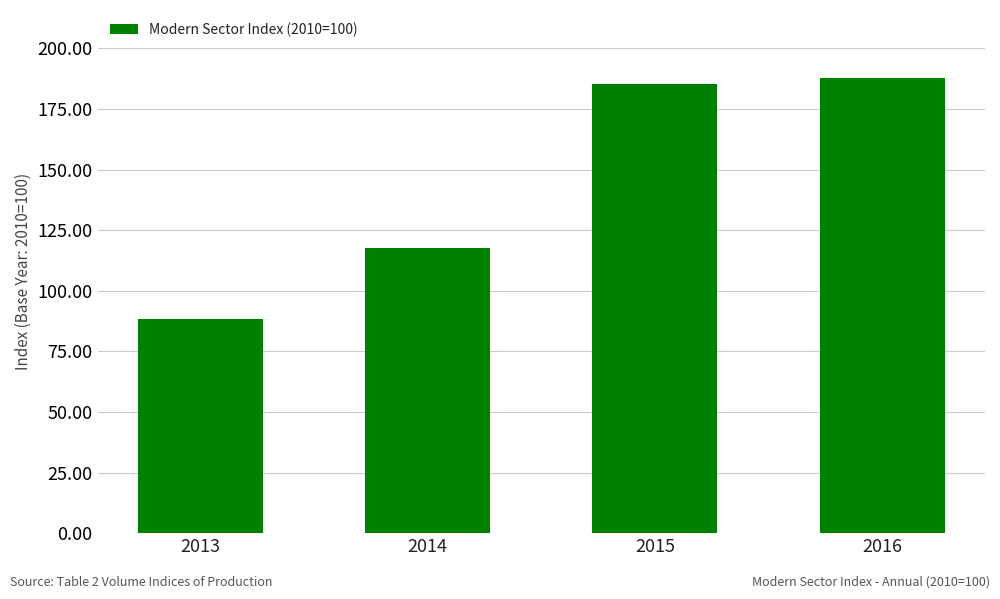

Reading left to right, what are all the values shown in this chart?

2013=88.3	2014=117.8	2015=185.1	2016=187.7